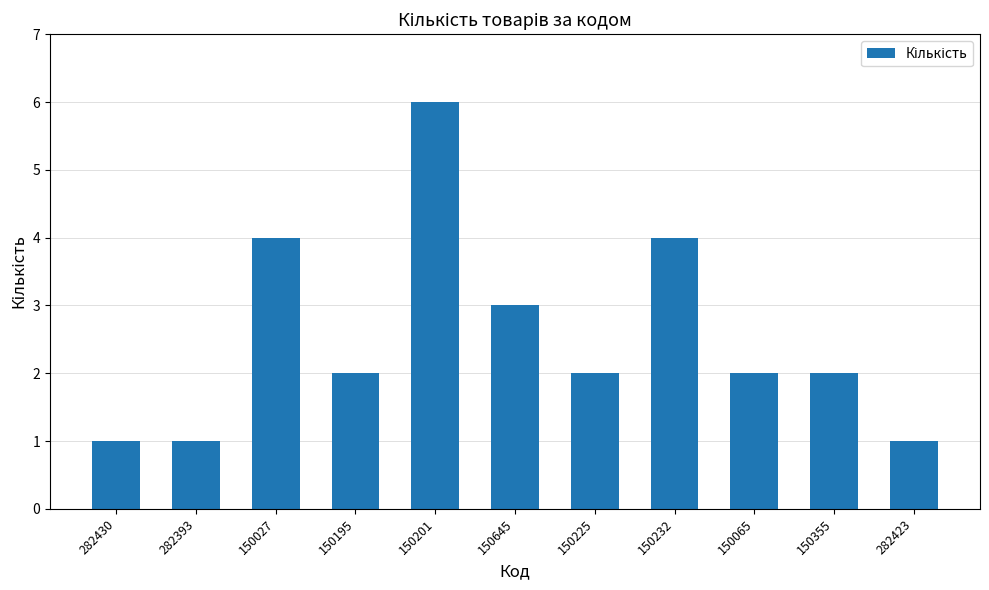

Are the bars grouped side by side (vs. stacked)?

No